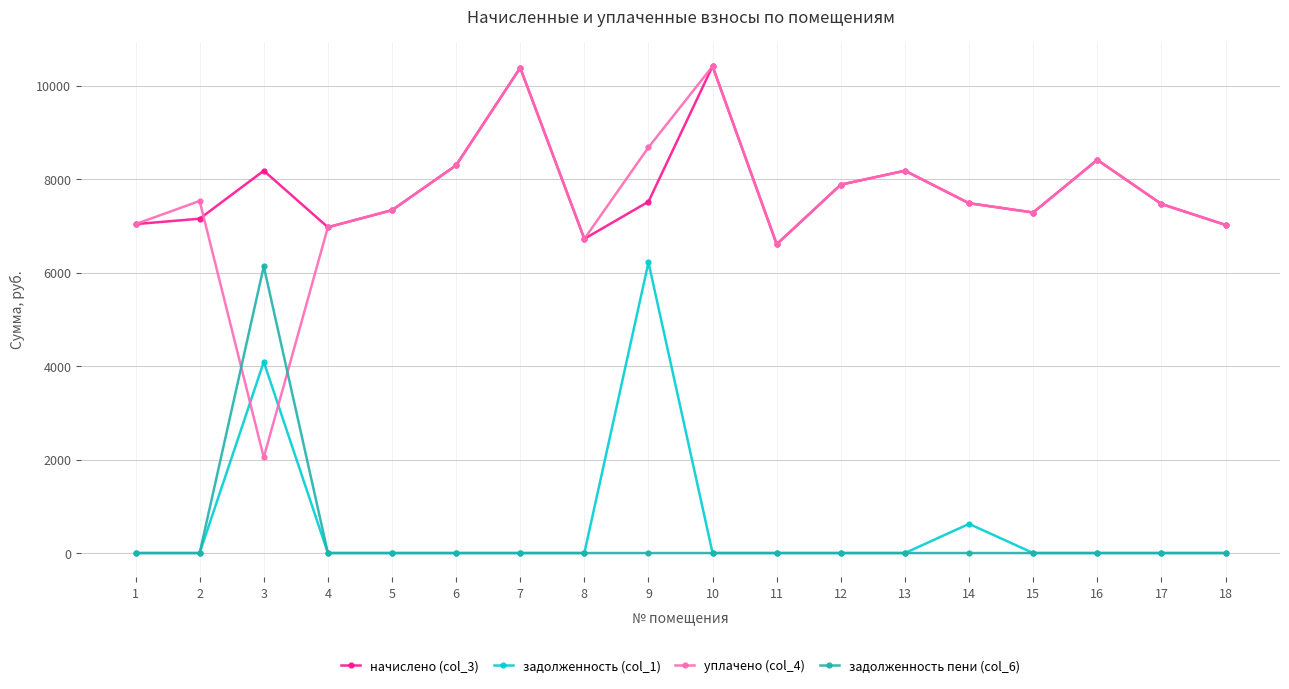

Which series has the widest spread of values?

уплачено (col_4)